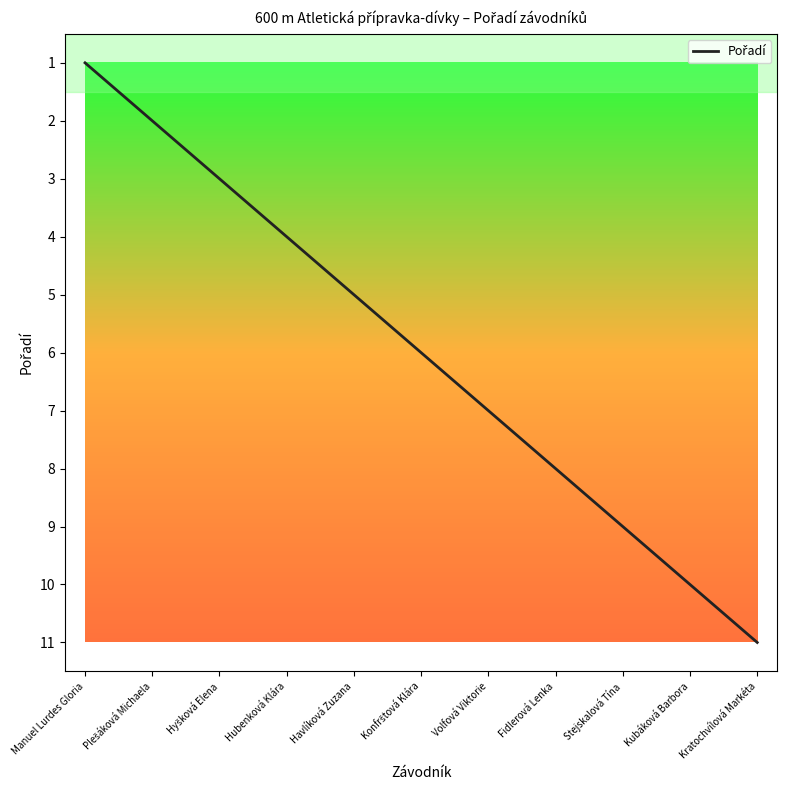

What is the smallest value displayed?

1